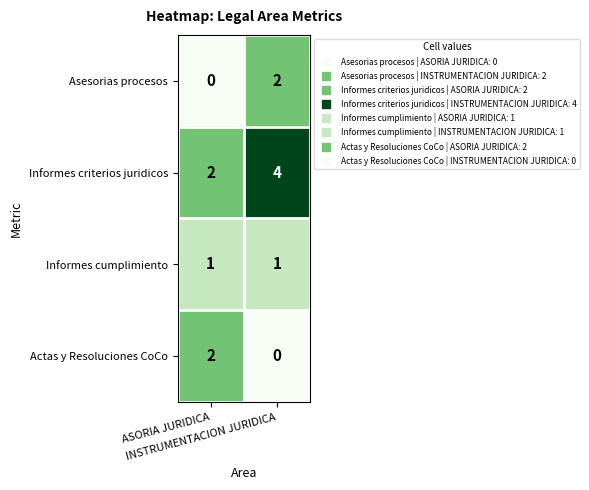

Count the number of categories in the chart.

2